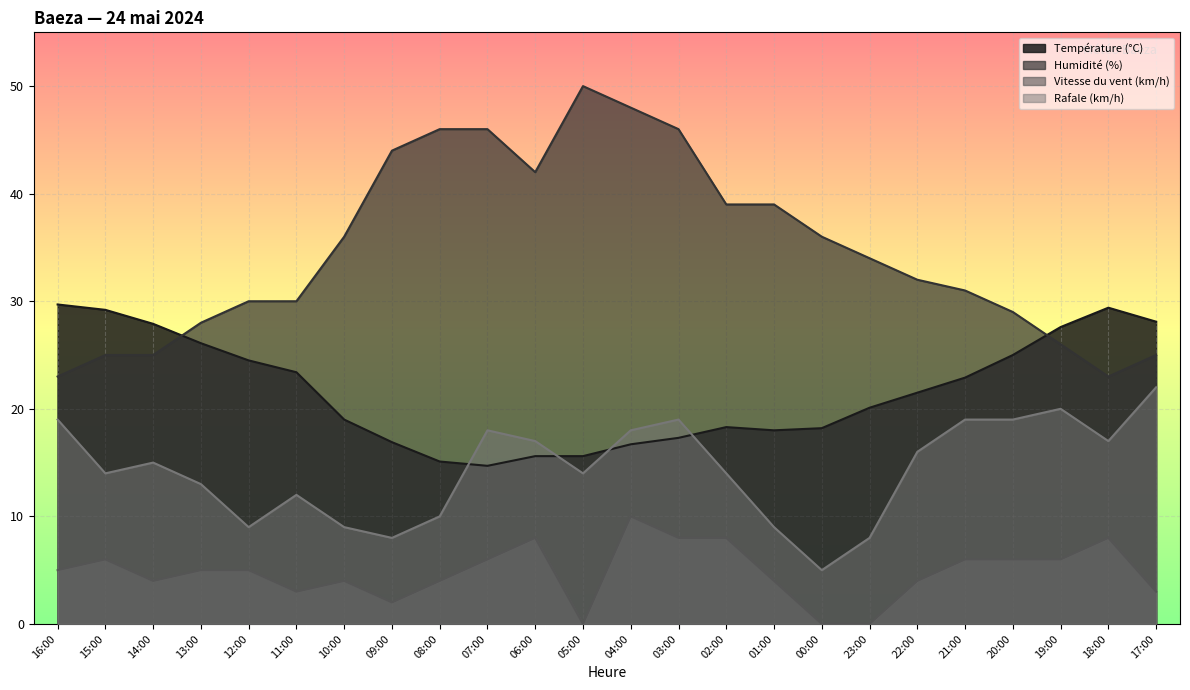

What position from the right is 17:00?

1